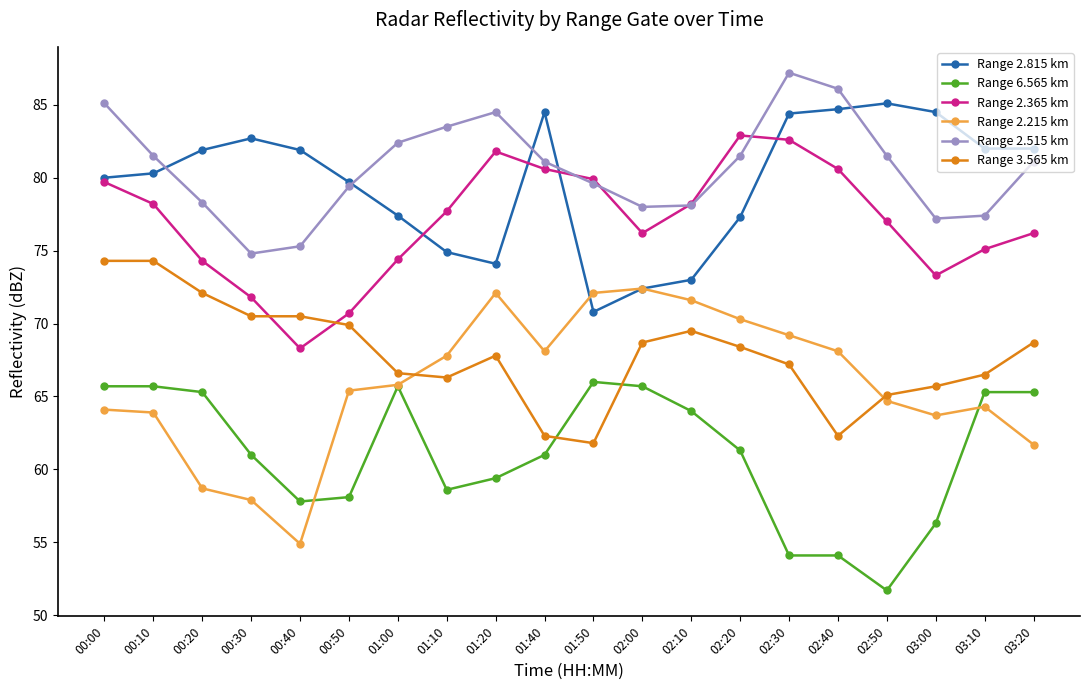

True or false: Range 2.215 km and Range 2.515 km intersect in this chart.

False